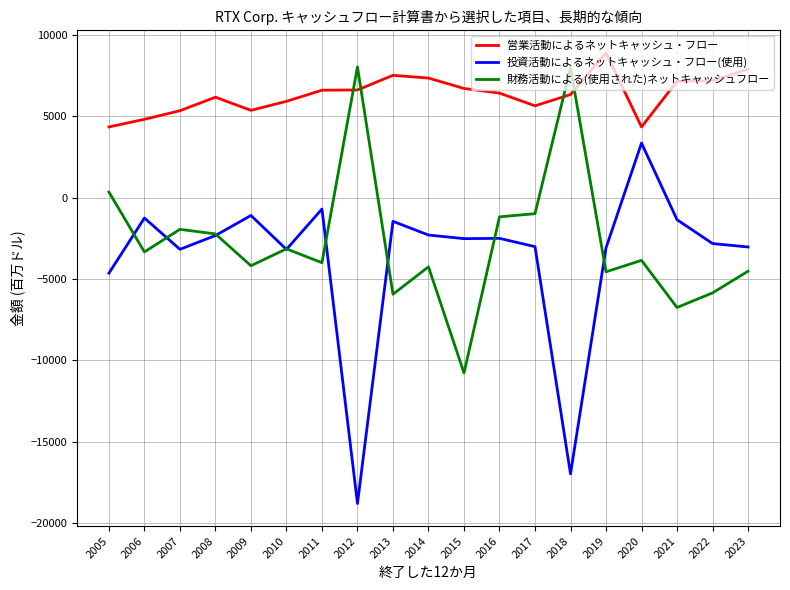

Which series has the largest total across all categories?

営業活動によるネットキャッシュ・フロー